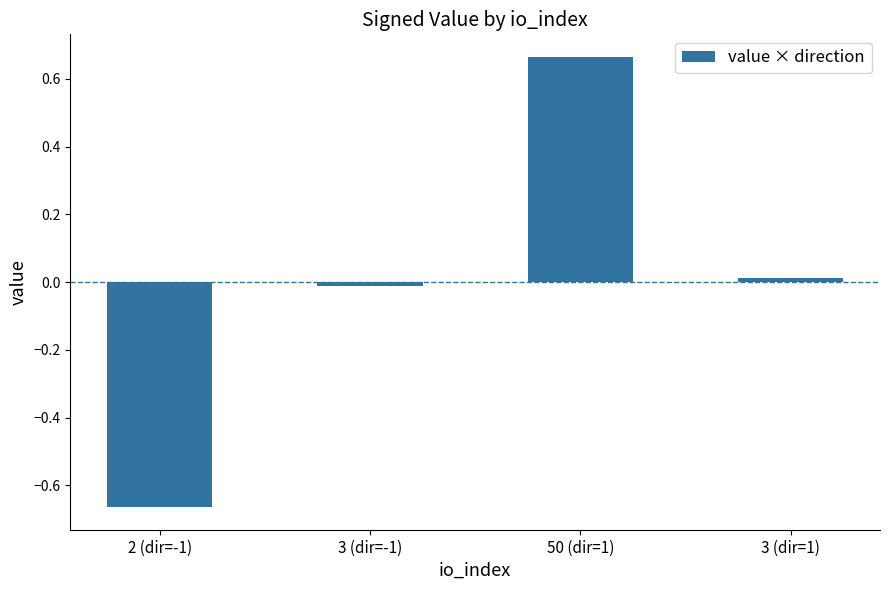

The chart shows a value of -0.2 at 2 (dir=-1). True or false?

False